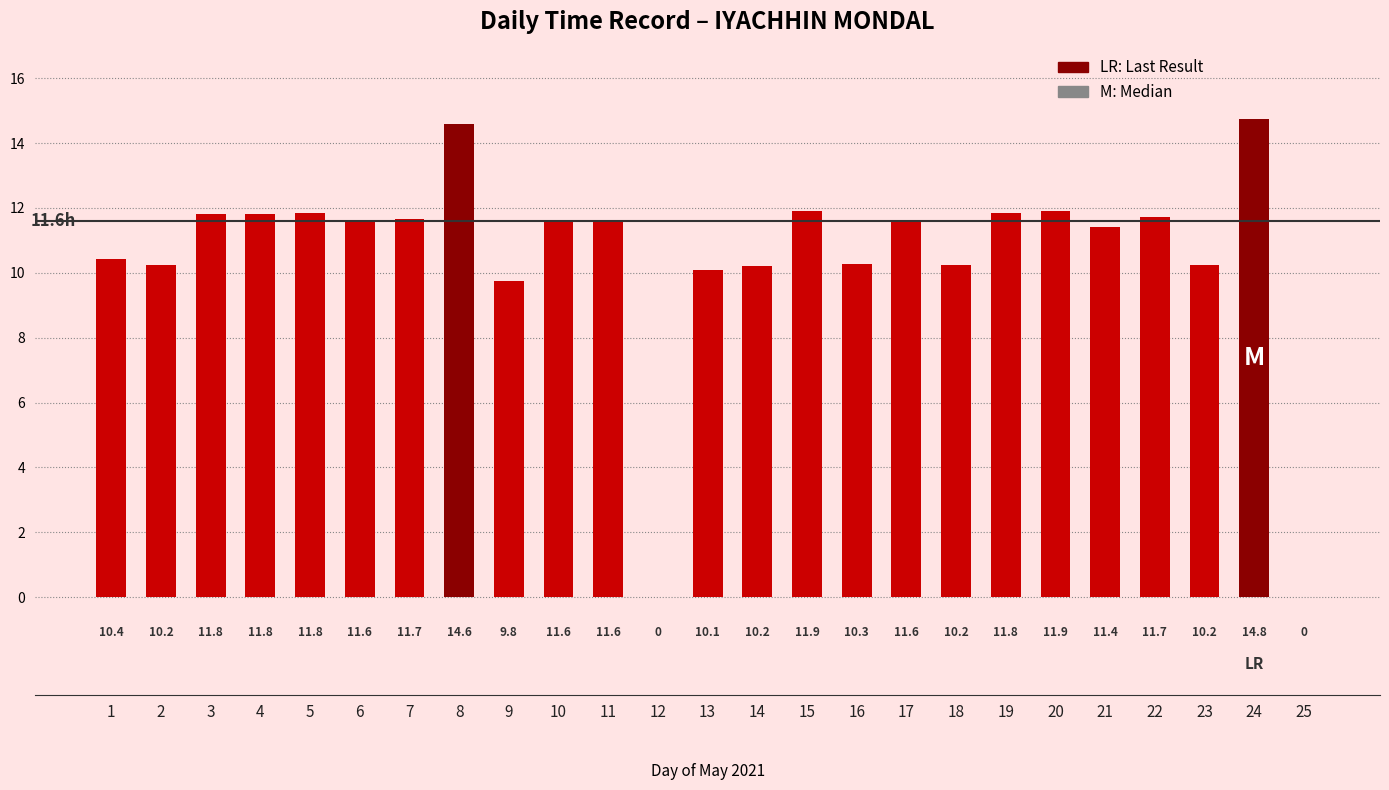

What is the change in value from 1 to 8?

+4.2